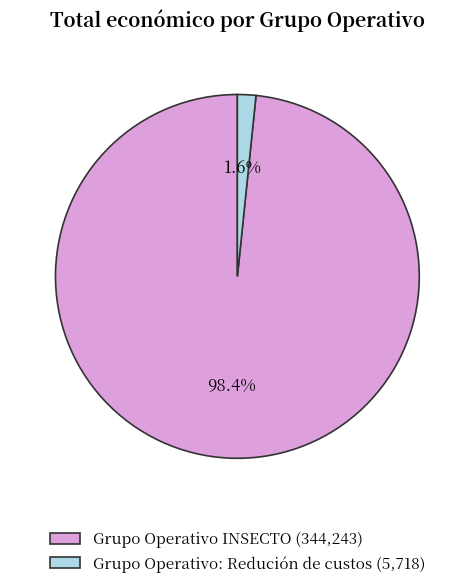

Which slice represents more than half of the pie?

Grupo Operativo INSECTO